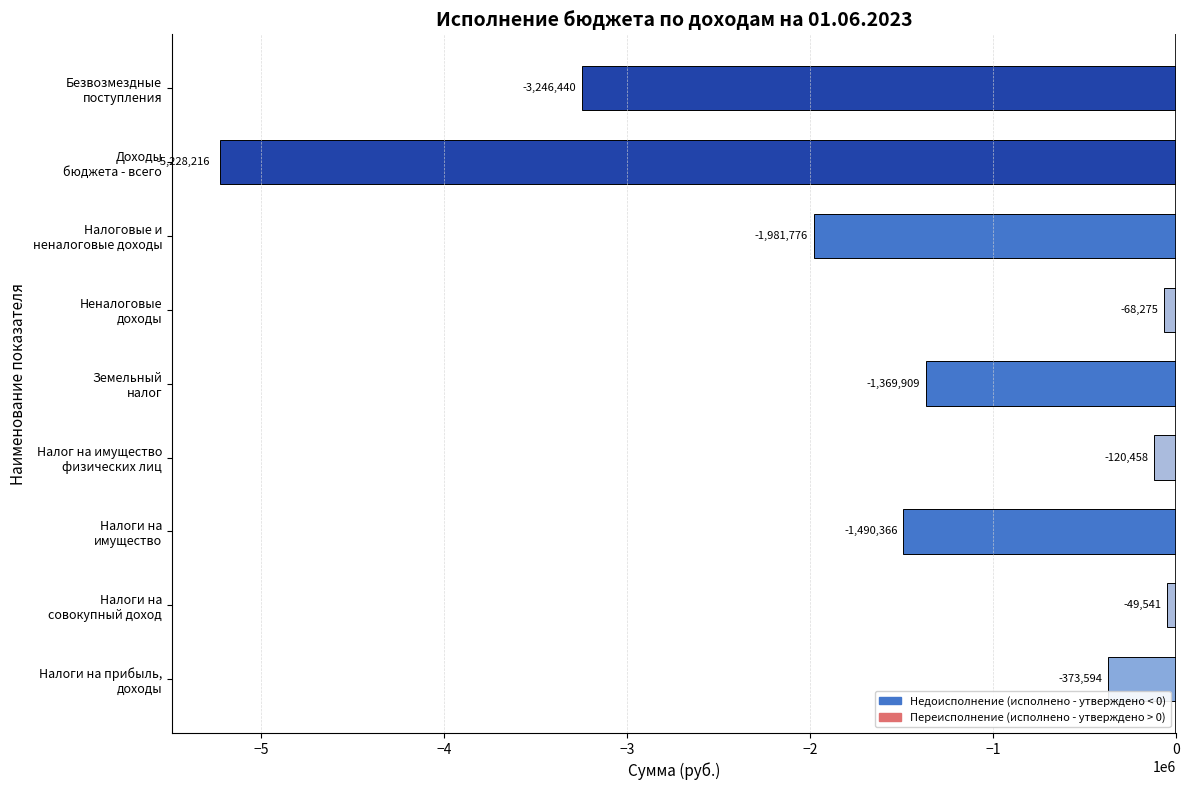

What is the minimum value shown in the chart?

-5228215.8